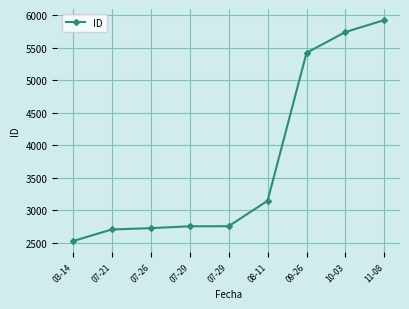

How many series are shown in this chart?

1